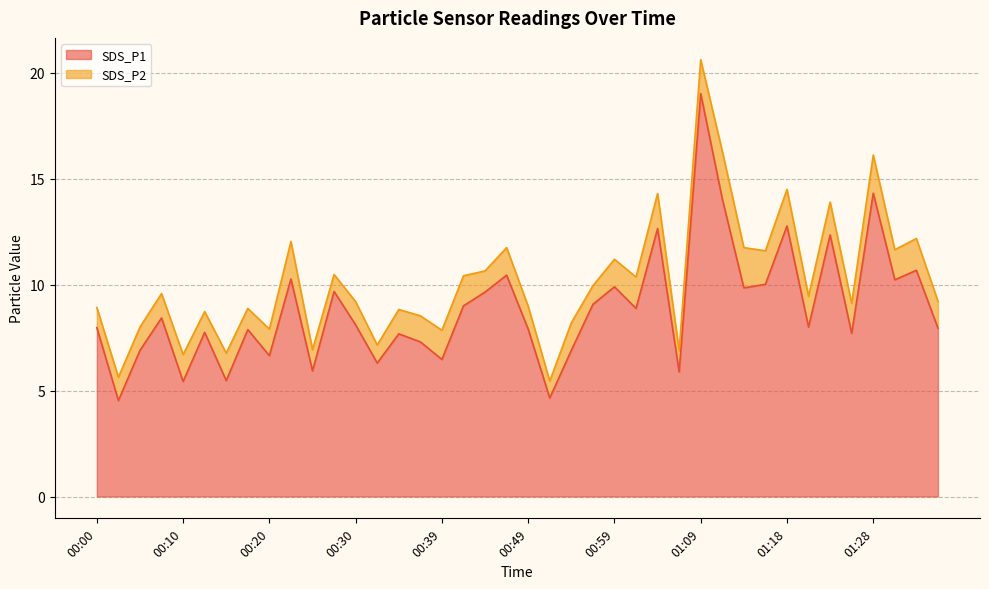

What is the minimum value shown in the chart?

4.5